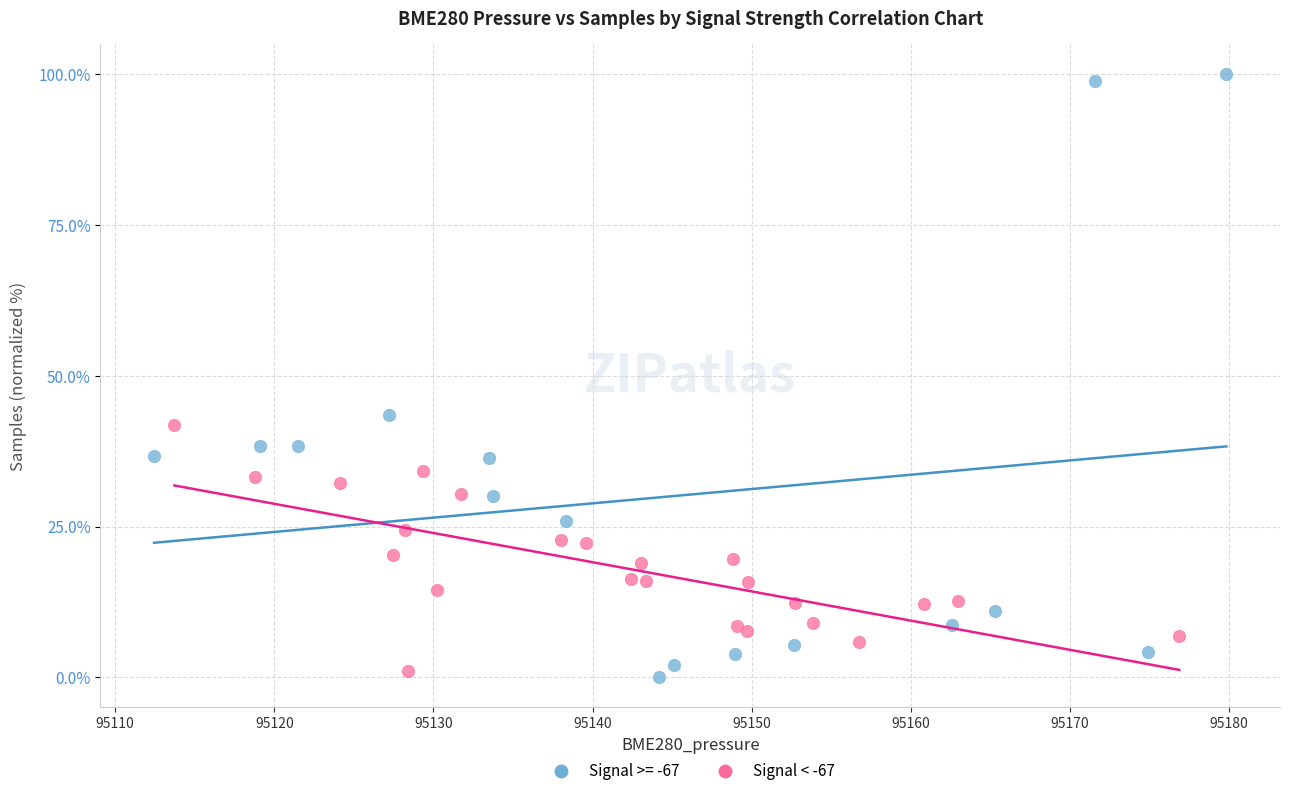

Which series has the largest Y range (max minus min)?

Signal >= -67